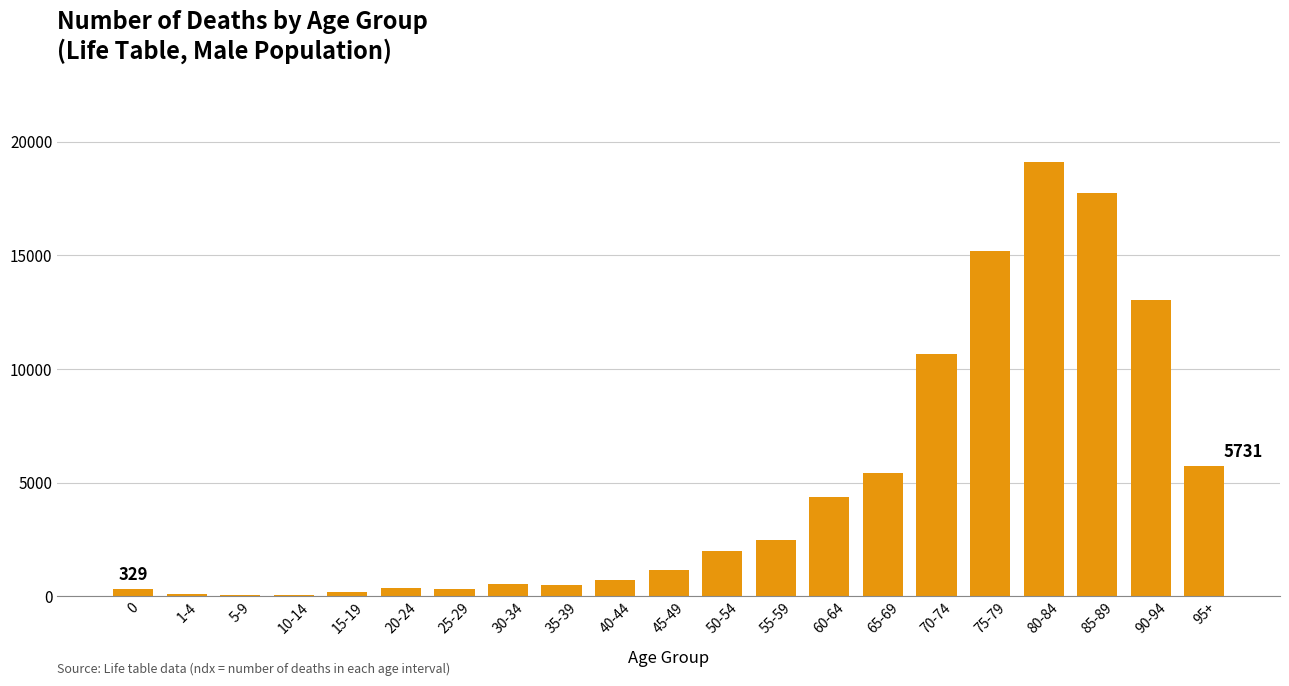

What value does the data have at 15-19?

174